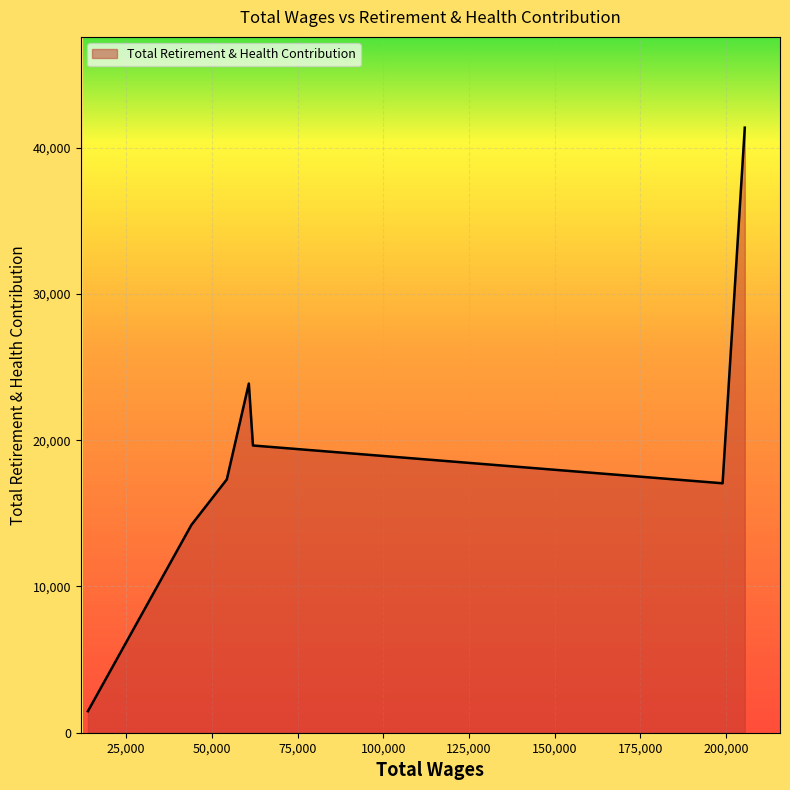

What is the difference between the maximum and minimum values?

39888